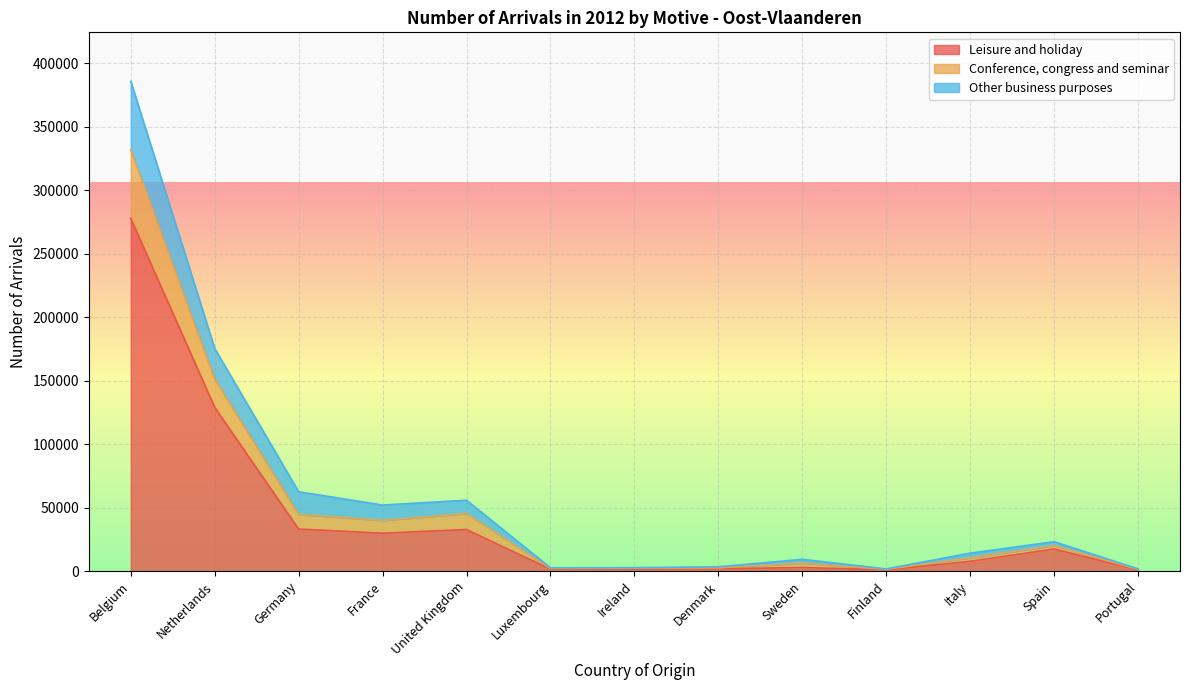

What is the maximum value for Leisure and holiday?

277863